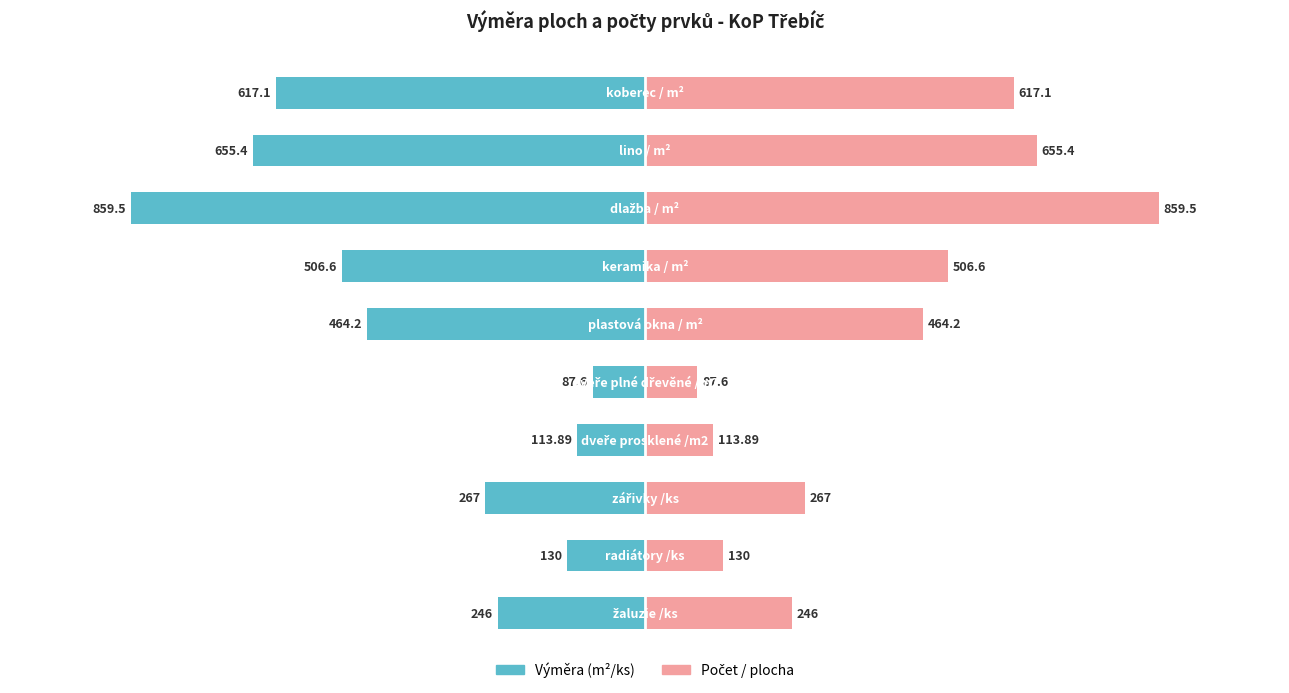

What is the difference between the maximum and minimum values in the Počet / plocha series?

771.9